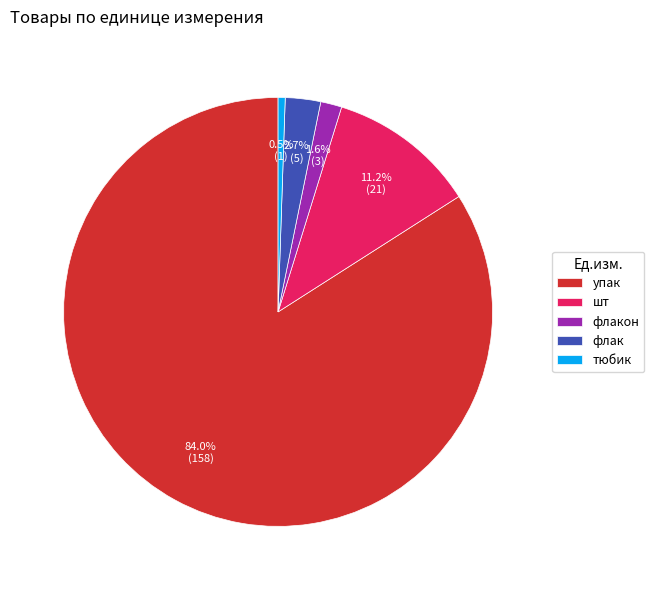

Rank the categories by value from highest to lowest.

упак, шт, флак, флакон, тюбик